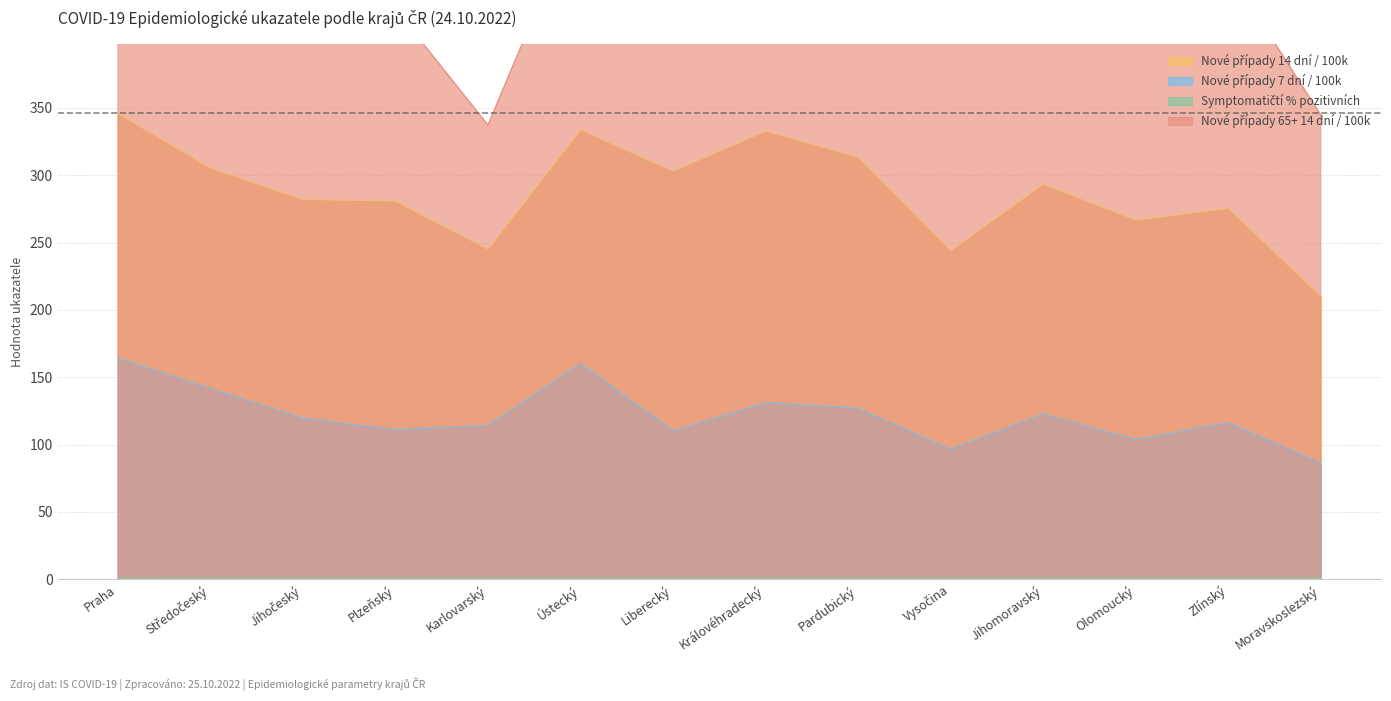

Does the chart display data point markers on the line(s)?

No